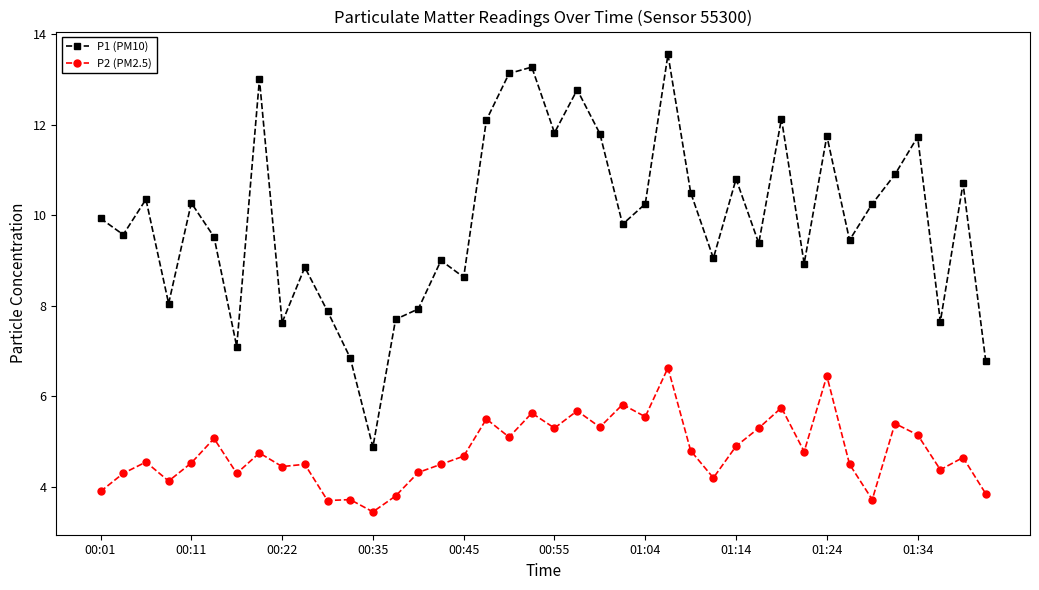

Which series has the largest total across all categories?

P1 (PM10)